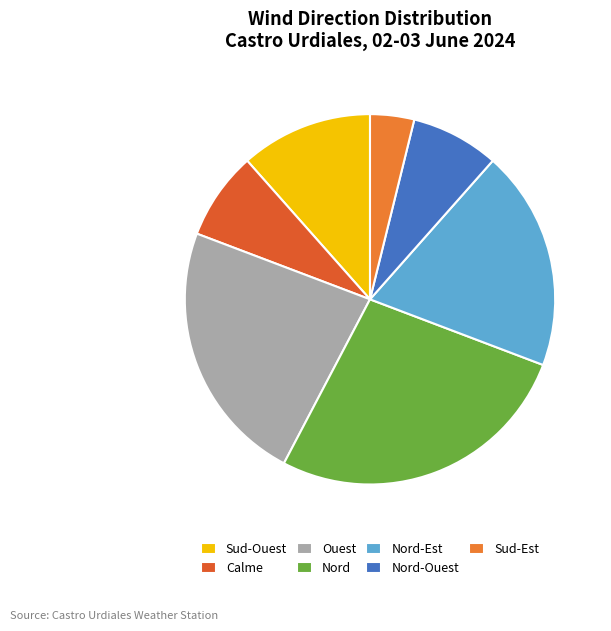

What is the smallest slice in the pie chart?

Sud-Est